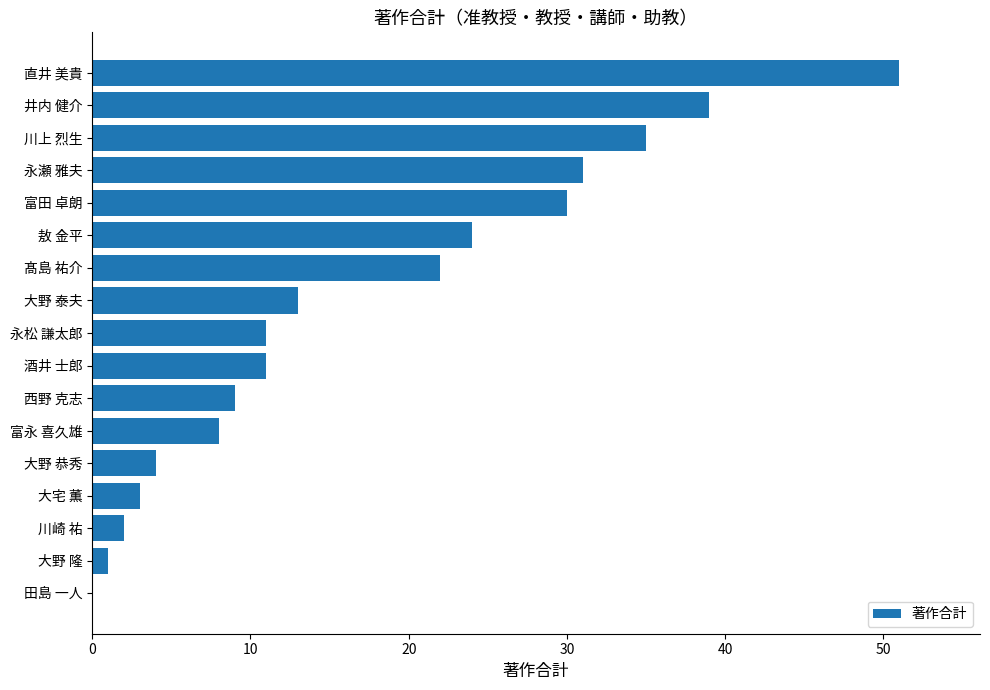

Which has a higher value, 永瀬 雅夫 or 井内 健介?

井内 健介